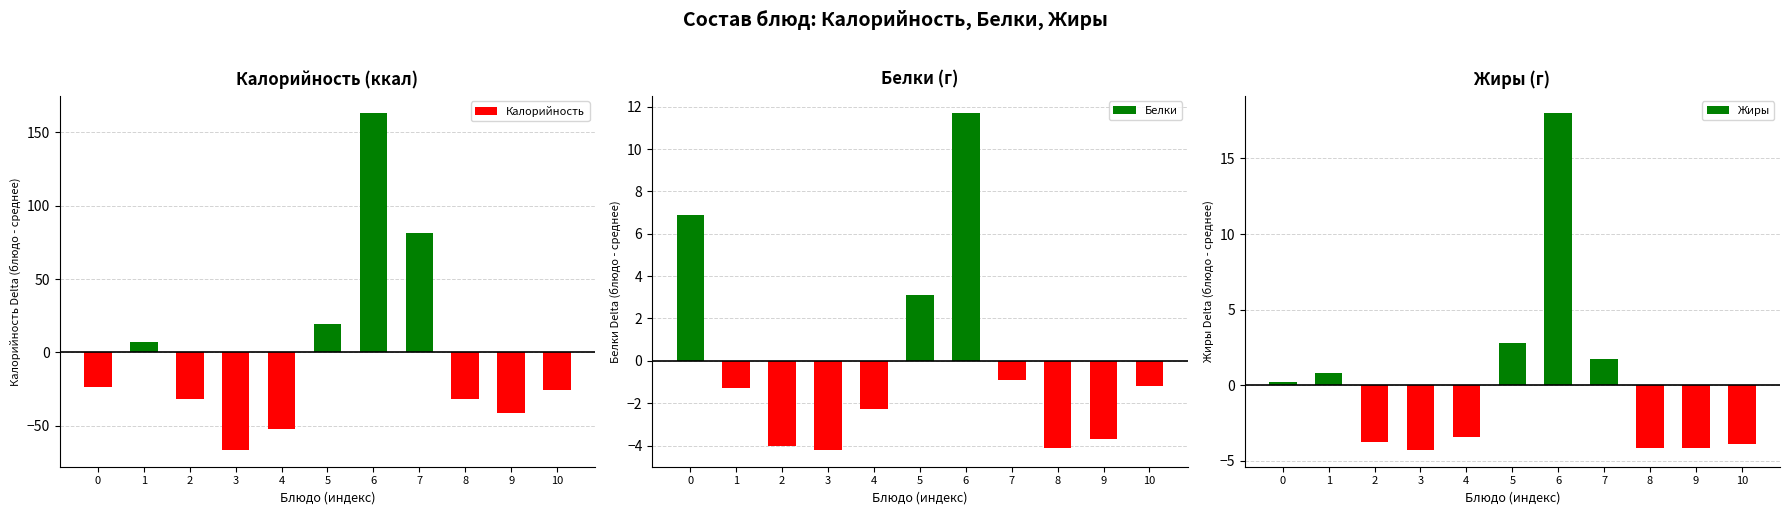

What is the total value across all series at 2?

-39.2